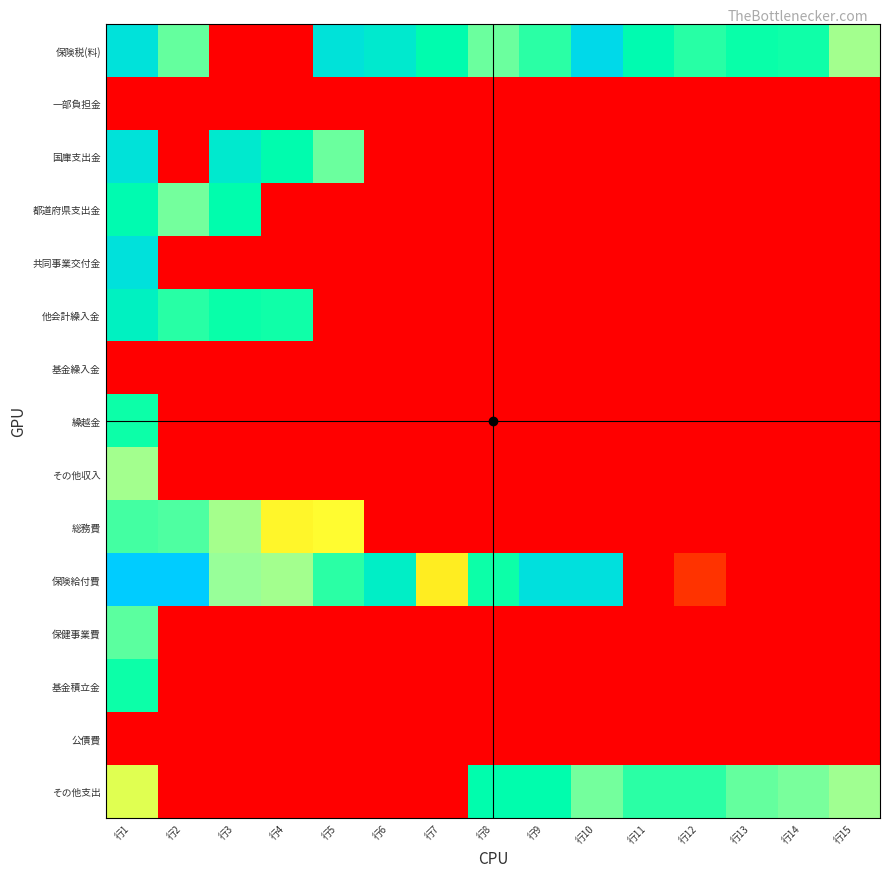

Reading left to right, list all the values displayed in this chart.

保険税(料): 行1=15.1	行2=11.8	行3=0.0	行4=0.0	行5=15.0	行6=14.7	行7=13.7	行8=11.7	行9=12.8	行10=15.6	行11=13.8	行12=12.9	行13=13.4	行14=13.3	行15=10.6
一部負担金: 行1=0.0	行2=0.0	行3=0.0	行4=0.0	行5=0.0	行6=0.0	行7=0.0	行8=0.0	行9=0.0	行10=0.0	行11=0.0	行12=0.0	行13=0.0	行14=0.0	行15=0.0
国庫支出金: 行1=15.0	行2=0.0	行3=14.7	行4=13.7	行5=11.7	行6=0.0	行7=0.0	行8=0.0	行9=0.0	行10=0.0	行11=0.0	行12=0.0	行13=0.0	行14=0.0	行15=0.0
都道府県支出金: 行1=13.8	行2=11.5	行3=13.6	行4=0.0	行5=0.0	行6=0.0	行7=0.0	行8=0.0	行9=0.0	行10=0.0	行11=0.0	行12=0.0	行13=0.0	行14=0.0	行15=0.0
共同事業交付金: 行1=15.1	行2=0.0	行3=0.0	行4=0.0	行5=0.0	行6=0.0	行7=0.0	行8=0.0	行9=0.0	行10=0.0	行11=0.0	行12=0.0	行13=0.0	行14=0.0	行15=0.0
他会計繰入金: 行1=14.3	行2=12.9	行3=13.4	行4=13.3	行5=0.0	行6=0.0	行7=0.0	行8=0.0	行9=0.0	行10=0.0	行11=0.0	行12=0.0	行13=0.0	行14=0.0	行15=0.0
基金繰入金: 行1=0.0	行2=0.0	行3=0.0	行4=0.0	行5=0.0	行6=0.0	行7=0.0	行8=0.0	行9=0.0	行10=0.0	行11=0.0	行12=0.0	行13=0.0	行14=0.0	行15=0.0
繰越金: 行1=13.4	行2=0.0	行3=0.0	行4=0.0	行5=0.0	行6=0.0	行7=0.0	行8=0.0	行9=0.0	行10=0.0	行11=0.0	行12=0.0	行13=0.0	行14=0.0	行15=0.0
その他収入: 行1=10.6	行2=0.0	行3=0.0	行4=0.0	行5=0.0	行6=0.0	行7=0.0	行8=0.0	行9=0.0	行10=0.0	行11=0.0	行12=0.0	行13=0.0	行14=0.0	行15=0.0
総務費: 行1=12.4	行2=12.2	行3=10.5	行4=7.7	行5=8.0	行6=0.0	行7=0.0	行8=0.0	行9=0.0	行10=0.0	行11=0.0	行12=0.0	行13=0.0	行14=0.0	行15=0.0
保険給付費: 行1=16.3	行2=16.3	行3=10.8	行4=10.6	行5=12.8	行6=14.4	行7=7.2	行8=13.3	行9=15.2	行10=15.2	行11=0.0	行12=1.4	行13=0.0	行14=0.0	行15=0.0
保健事業費: 行1=11.9	行2=0.0	行3=0.0	行4=0.0	行5=0.0	行6=0.0	行7=0.0	行8=0.0	行9=0.0	行10=0.0	行11=0.0	行12=0.0	行13=0.0	行14=0.0	行15=0.0
基金積立金: 行1=13.4	行2=0.0	行3=0.0	行4=0.0	行5=0.0	行6=0.0	行7=0.0	行8=0.0	行9=0.0	行10=0.0	行11=0.0	行12=0.0	行13=0.0	行14=0.0	行15=0.0
公債費: 行1=0.0	行2=0.0	行3=0.0	行4=0.0	行5=0.0	行6=0.0	行7=0.0	行8=0.0	行9=0.0	行10=0.0	行11=0.0	行12=0.0	行13=0.0	行14=0.0	行15=0.0
その他支出: 行1=8.9	行2=0.0	行3=0.0	行4=0.0	行5=0.0	行6=0.0	行7=0.0	行8=13.6	行9=13.6	行10=11.5	行11=12.8	行12=12.8	行13=11.8	行14=11.4	行15=10.7